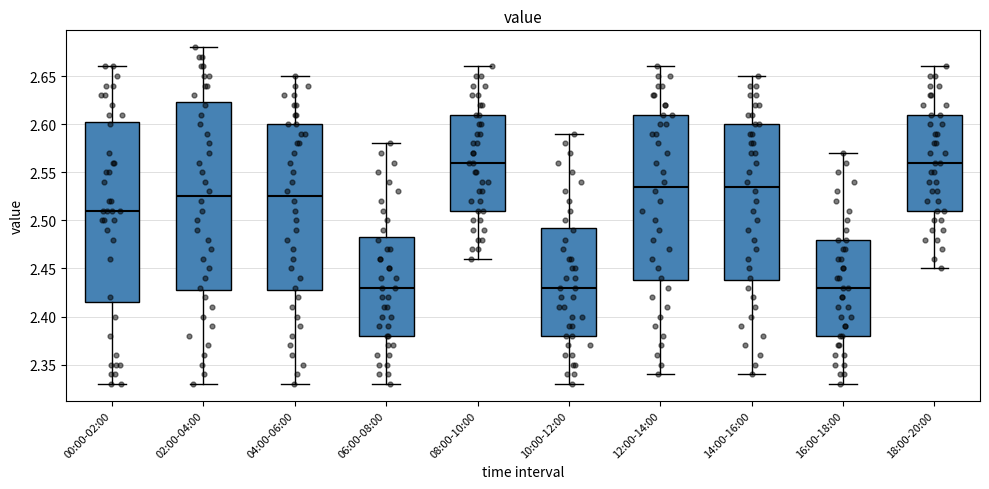

Reading left to right, read every box against the y-axis: the position of its median line, the range the box covers, and the ends of its whiskers. The values are not printed on the chart, so give them approximately, as read against the axis.

00:00-02:00: median 2.510, box 2.415 to 2.605, whiskers 2.330 to 2.660
02:00-04:00: median 2.525, box 2.430 to 2.625, whiskers 2.330 to 2.680
04:00-06:00: median 2.525, box 2.430 to 2.600, whiskers 2.330 to 2.650
06:00-08:00: median 2.430, box 2.380 to 2.485, whiskers 2.330 to 2.580
08:00-10:00: median 2.560, box 2.510 to 2.610, whiskers 2.460 to 2.660
10:00-12:00: median 2.430, box 2.380 to 2.495, whiskers 2.330 to 2.590
12:00-14:00: median 2.535, box 2.440 to 2.610, whiskers 2.340 to 2.660
14:00-16:00: median 2.535, box 2.440 to 2.600, whiskers 2.340 to 2.650
16:00-18:00: median 2.430, box 2.380 to 2.480, whiskers 2.330 to 2.570
18:00-20:00: median 2.560, box 2.510 to 2.610, whiskers 2.450 to 2.660